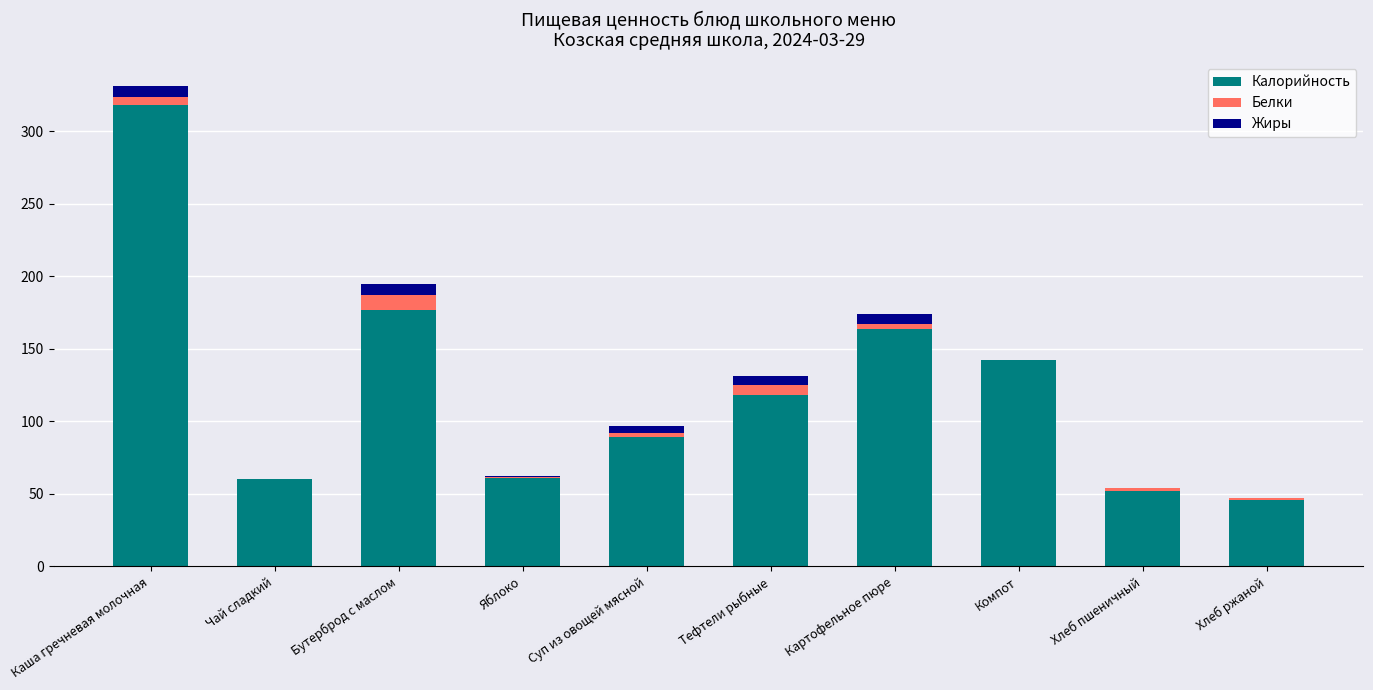

True or false: Калорийность has a value of 105.4 at Яблоко.

False